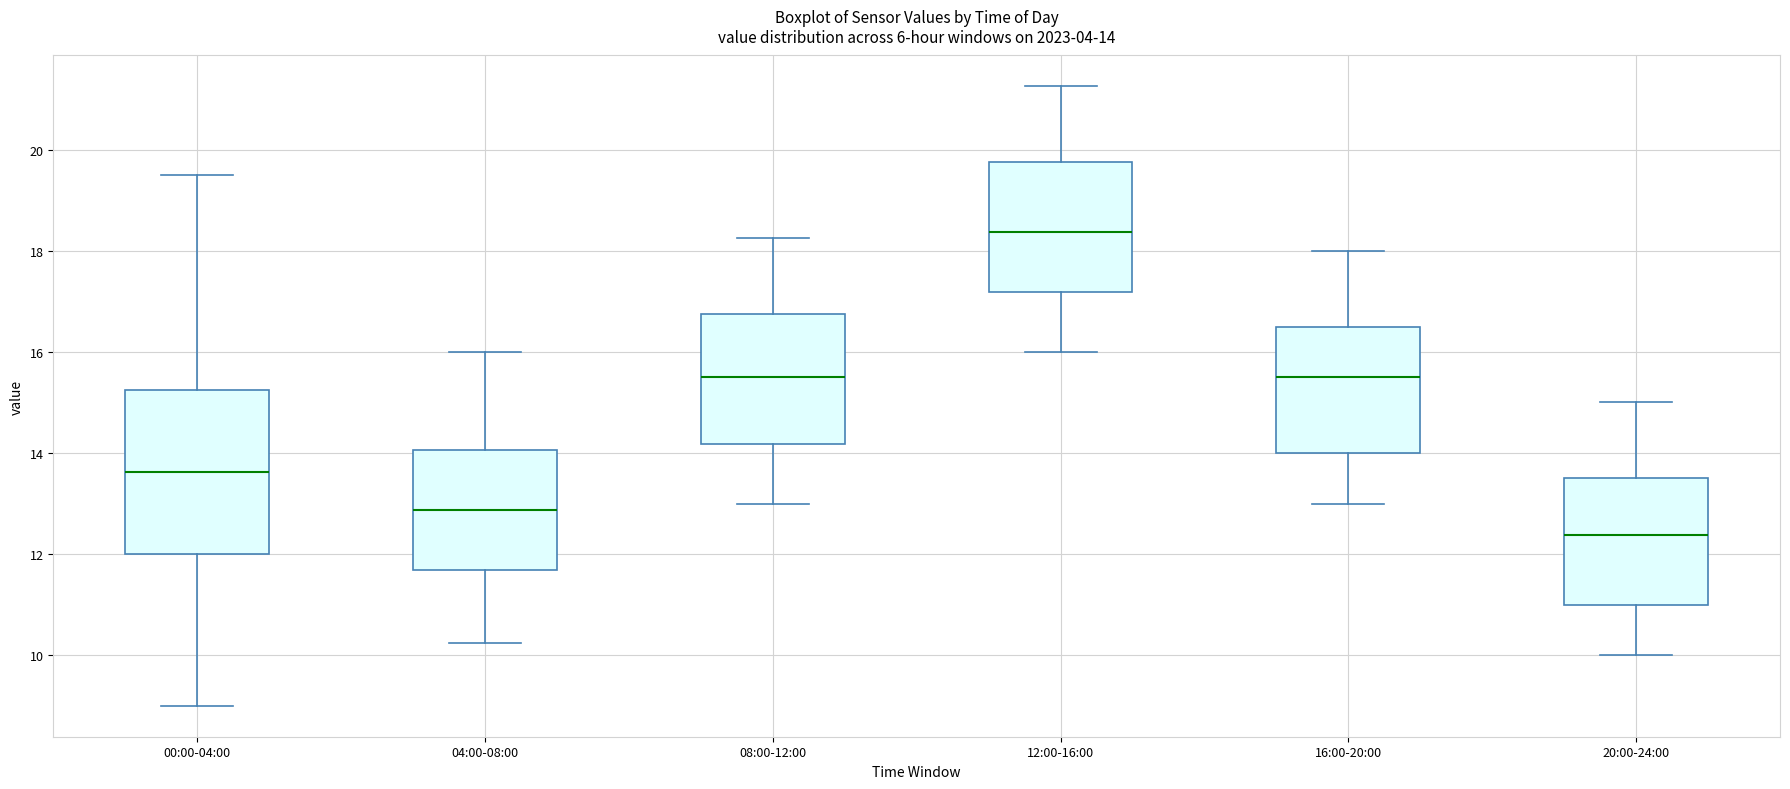

Which box has the highest median line?

12:00-16:00